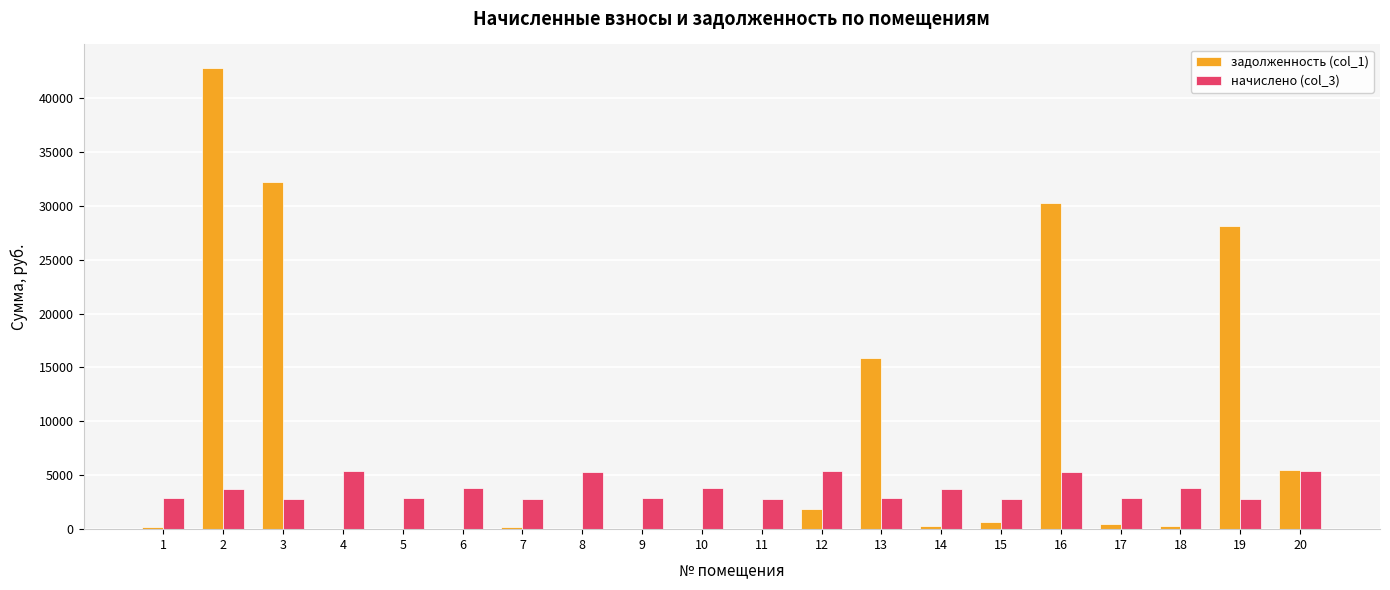

What is the maximum value shown in the chart?

42815.5